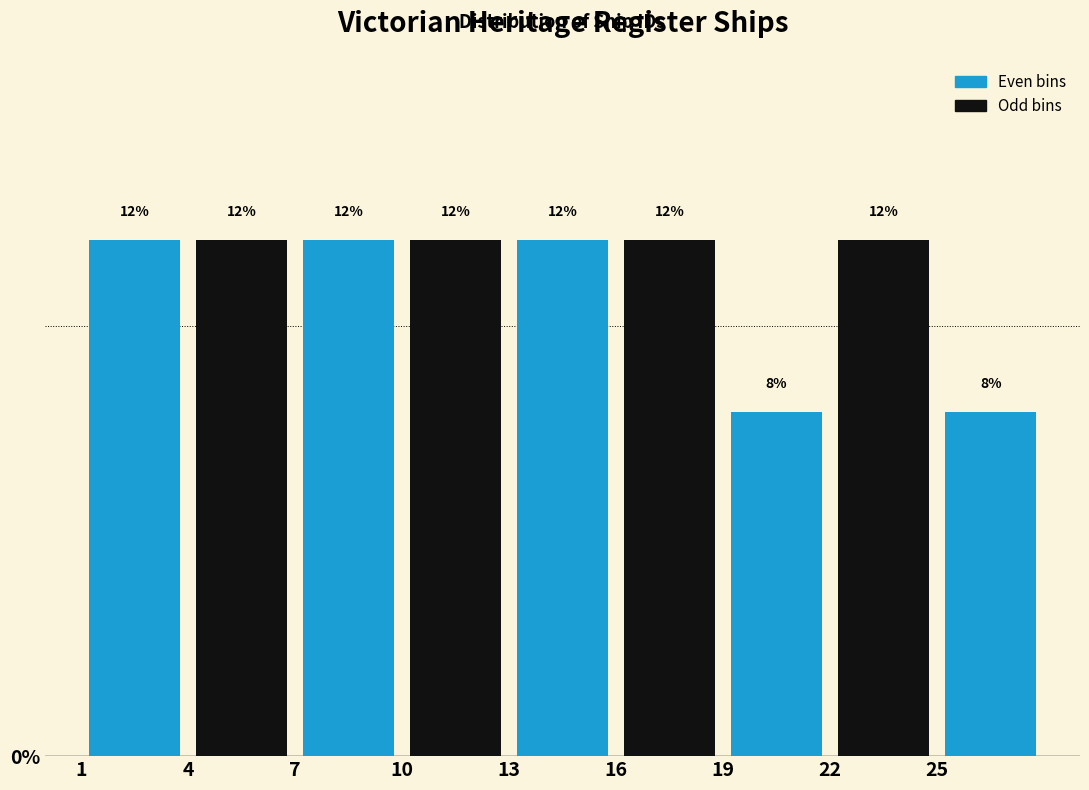

Reading left to right, list every bar in this chart as the range it spans on the x-axis followed by its height.

1 to 4: 12
4 to 7: 12
7 to 10: 12
10 to 13: 12
13 to 16: 12
16 to 19: 12
19 to 22: 8
22 to 25: 12
25 to 28: 8